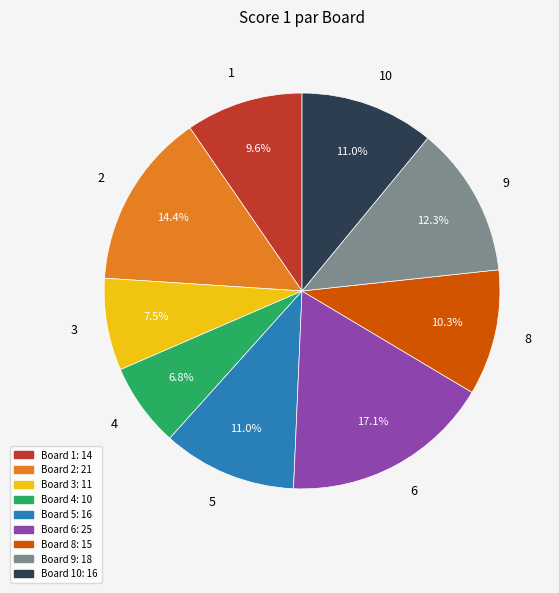

What percentage is the 8 slice, to the nearest percent?

10%